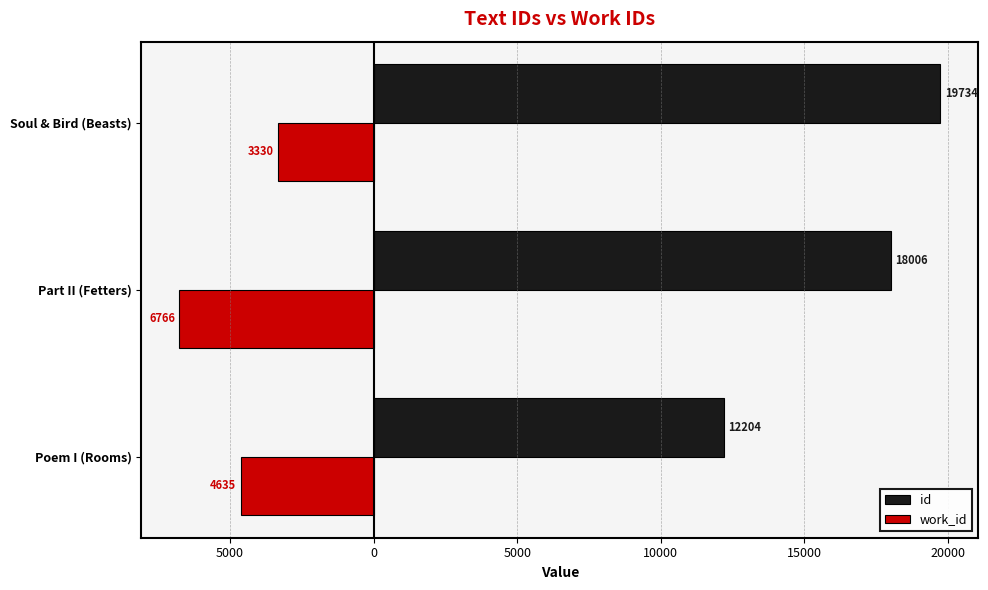

What are all the series names shown in the legend?

id, work_id